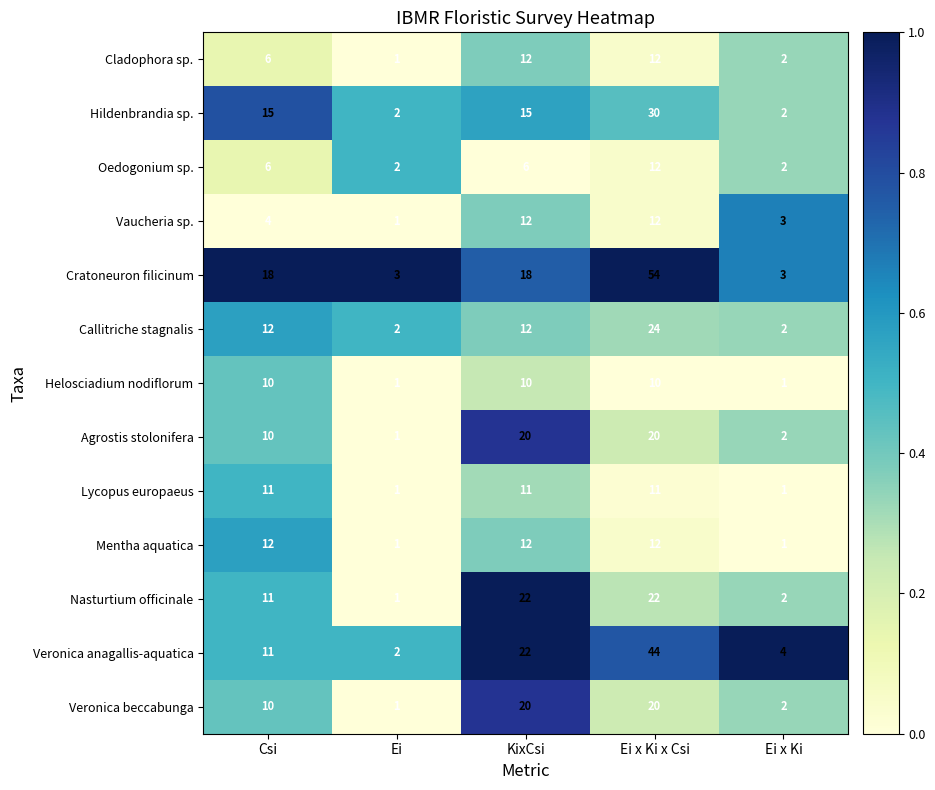

True or false: Mentha aquatica has a value of 12 at Csi.

True